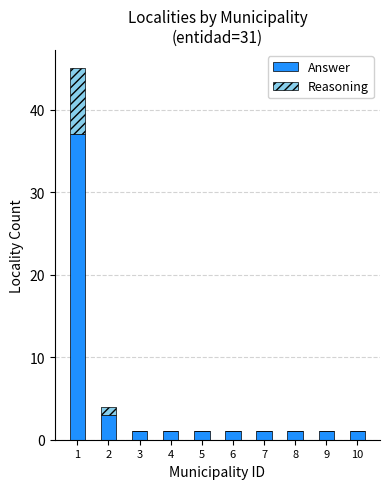

What is the sum of all Answer values?

48